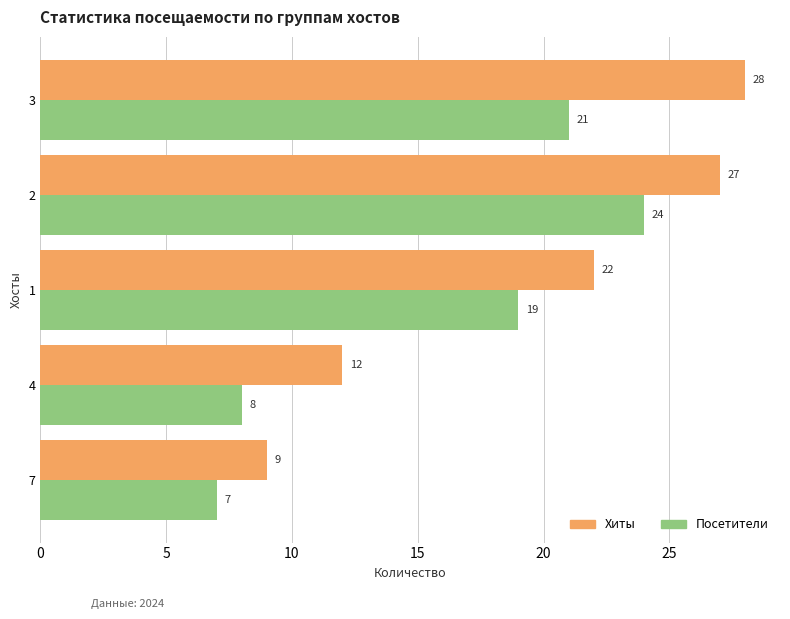

Which series has the largest range (max minus min)?

Хиты